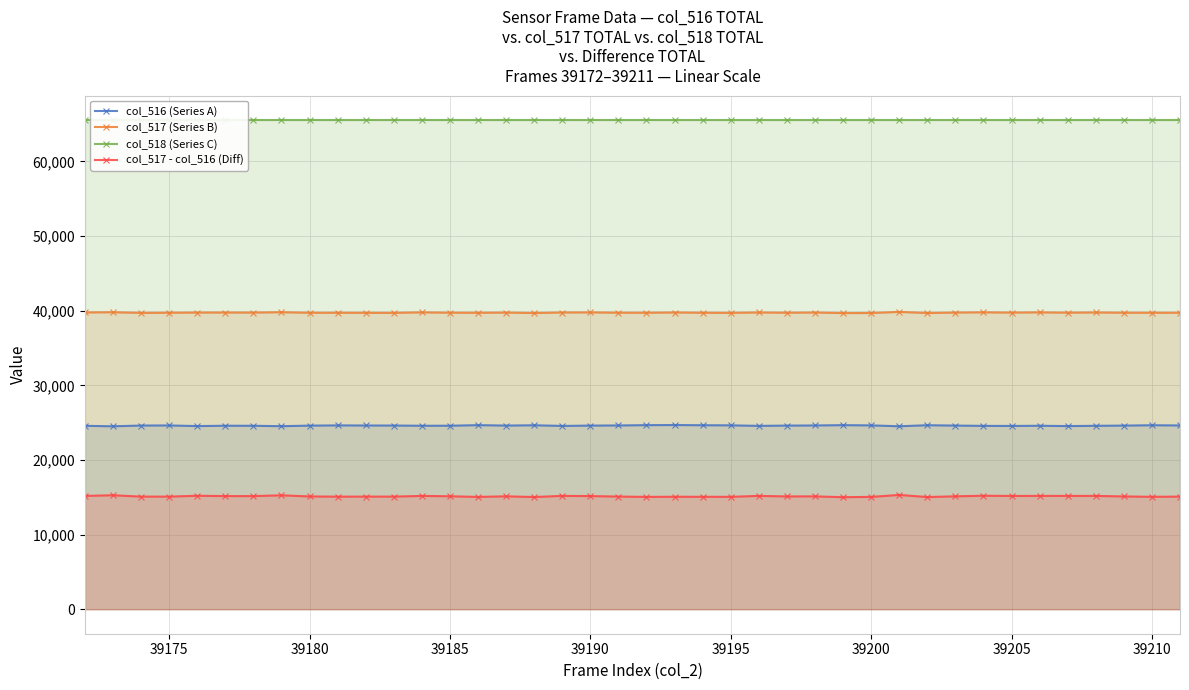

Is it true that col_516 (Series A) equals 41631 at 39185?

False